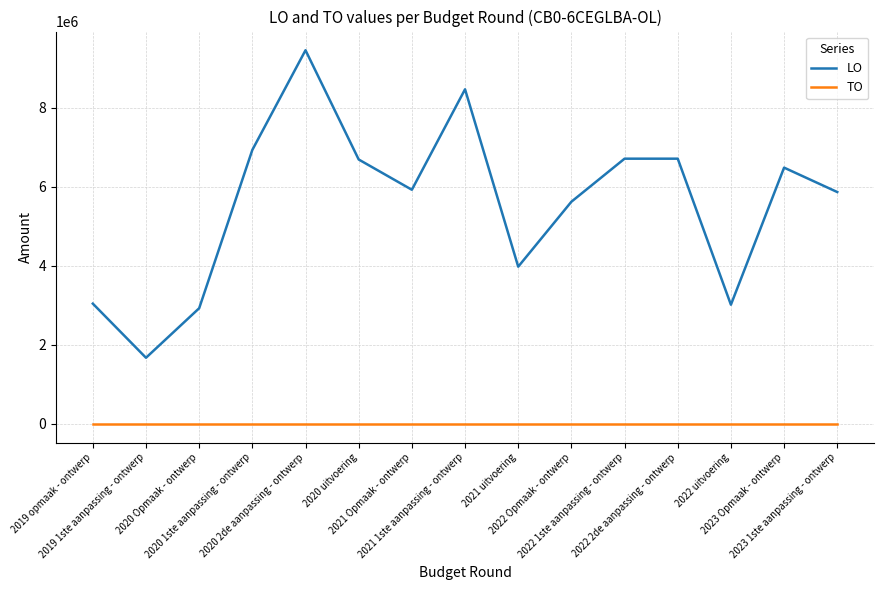

Which series has the widest spread of values?

LO